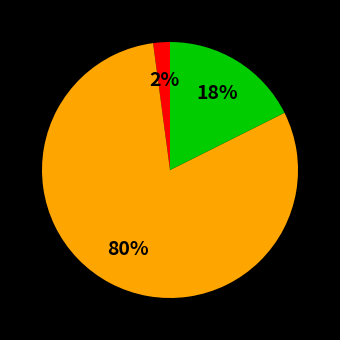

To the nearest percent, what is the difference between the largest and smallest slice percentages?

78%